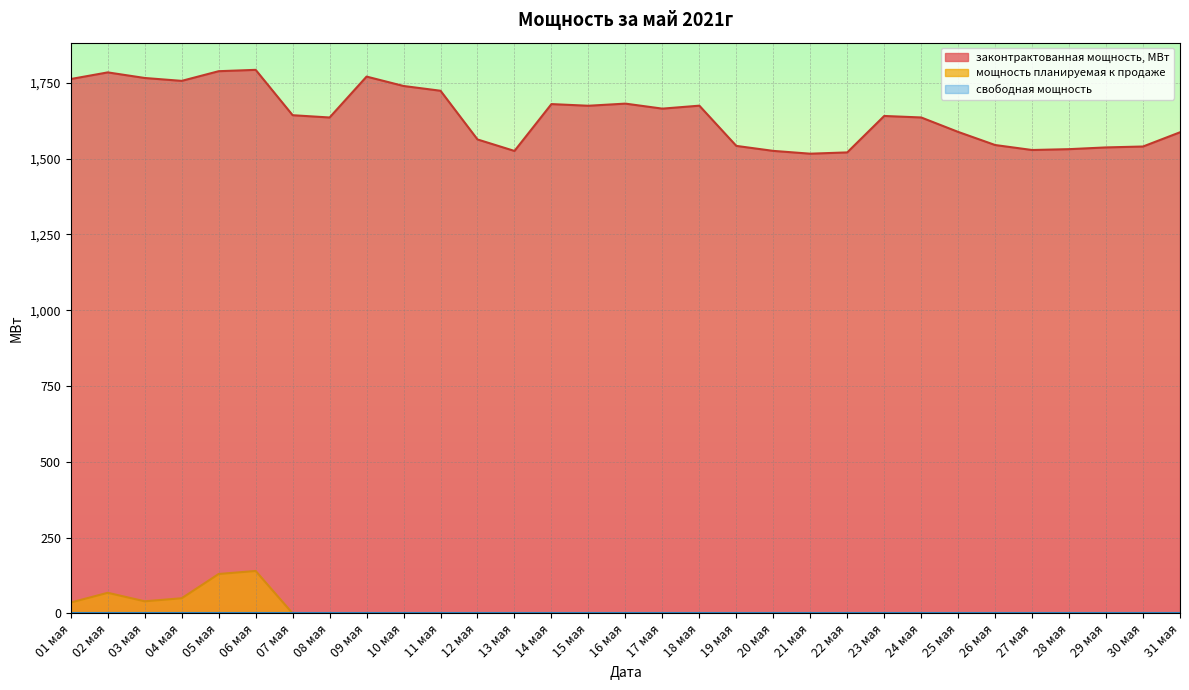

In мощность планируемая к продаже, how many points are lower than both neighbors (excluding endpoints)?

1